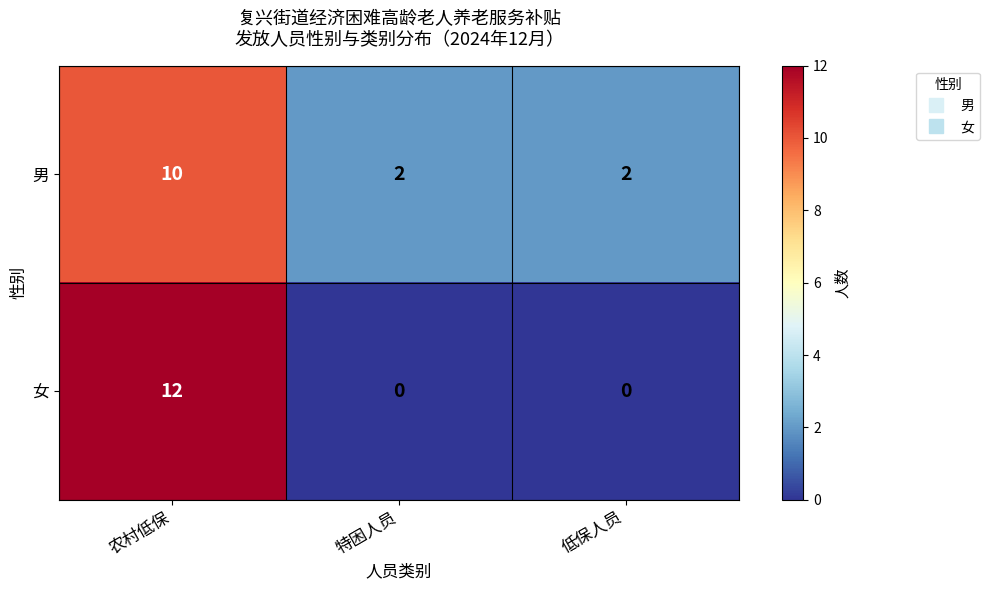

List the series in order of their peak value, lowest first.

男, 女